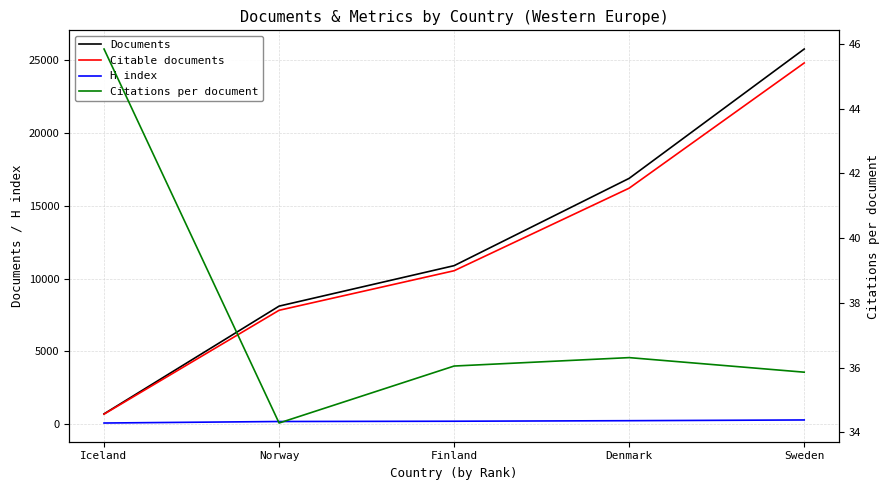

List the series in order of their peak value, highest first.

Documents, Citable documents, H index, Citations per document